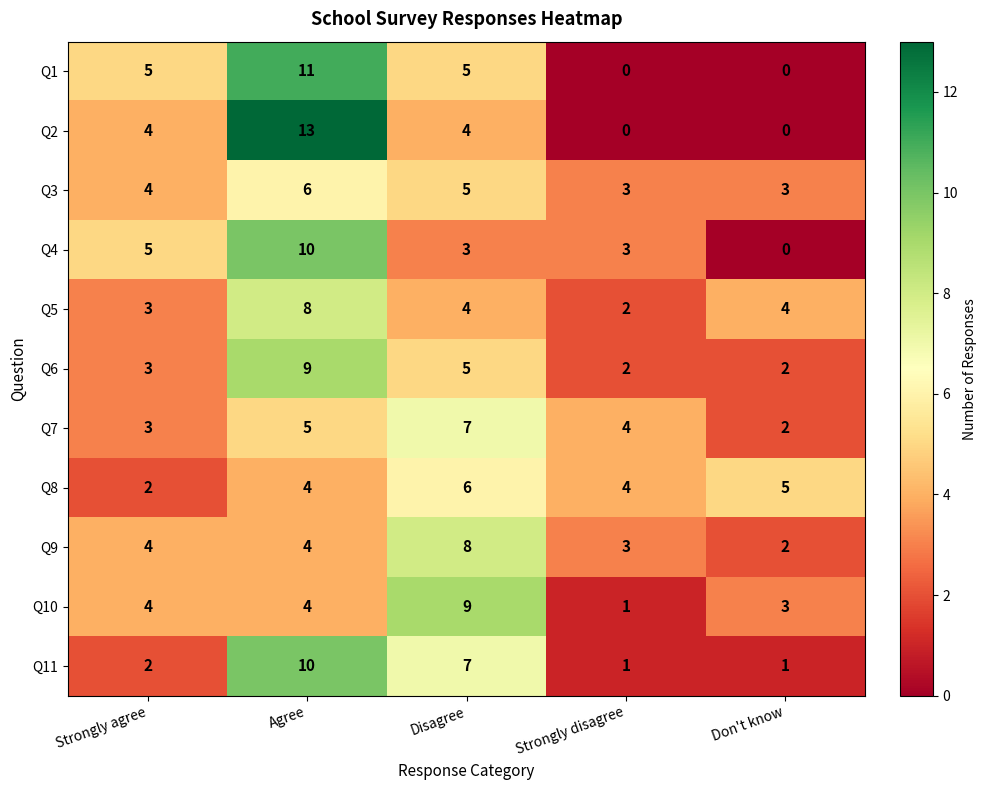

What is the total value across all series at Strongly agree?

39